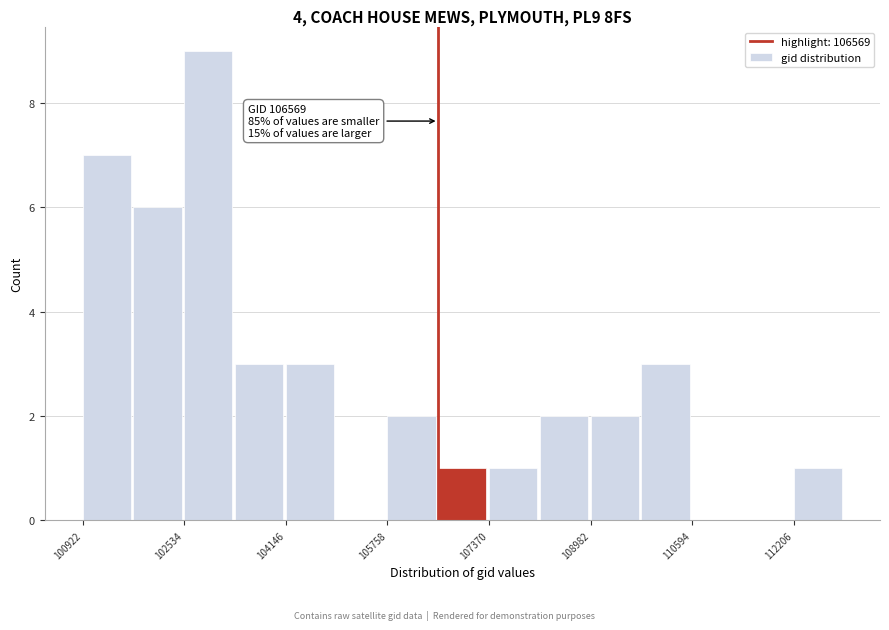

Over which range of the x-axis is the bar tallest?

102600 to 103400